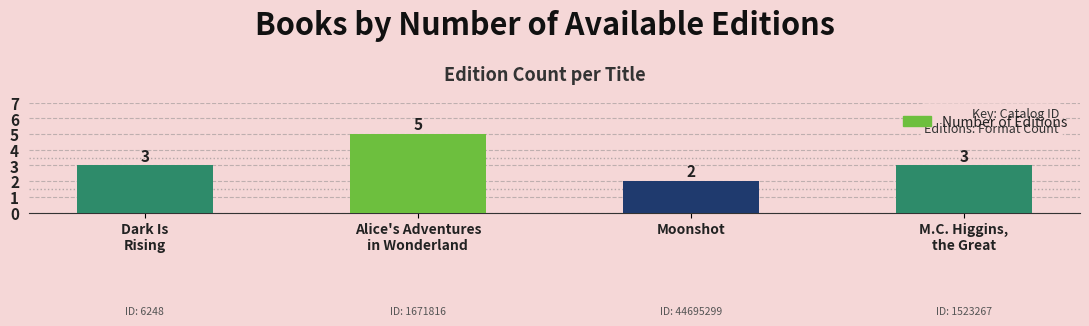

How many data points does each series have?

4